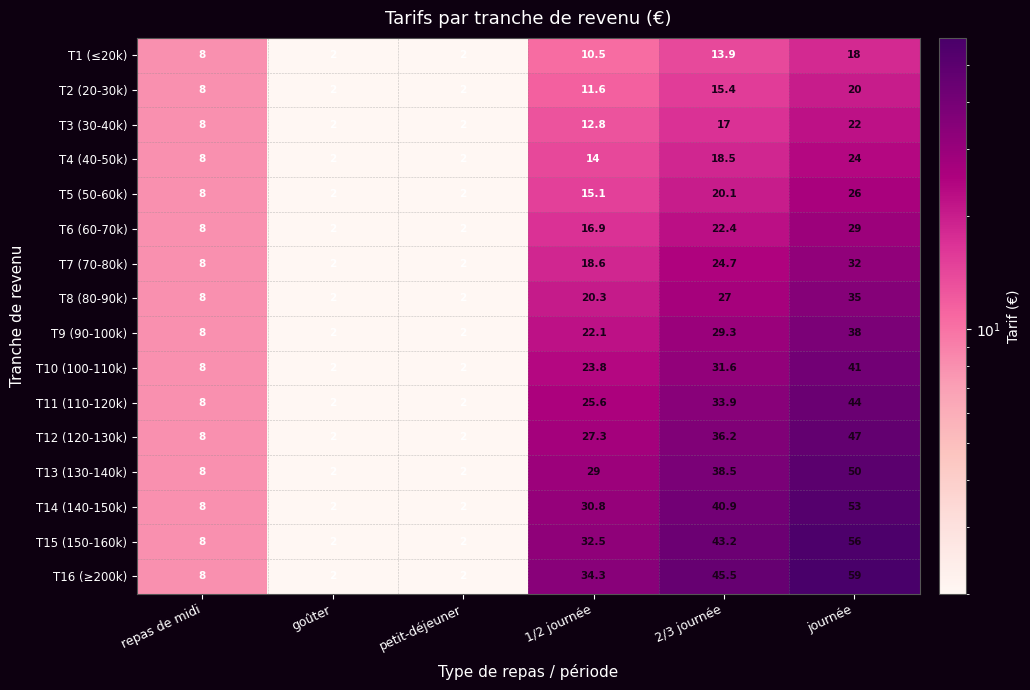

List the series in order of their peak value, highest first.

T16 (≥200k), T15 (150-160k), T14 (140-150k), T13 (130-140k), T12 (120-130k), T11 (110-120k), T10 (100-110k), T9 (90-100k), T8 (80-90k), T7 (70-80k), T6 (60-70k), T5 (50-60k), T4 (40-50k), T3 (30-40k), T2 (20-30k), T1 (≤20k)